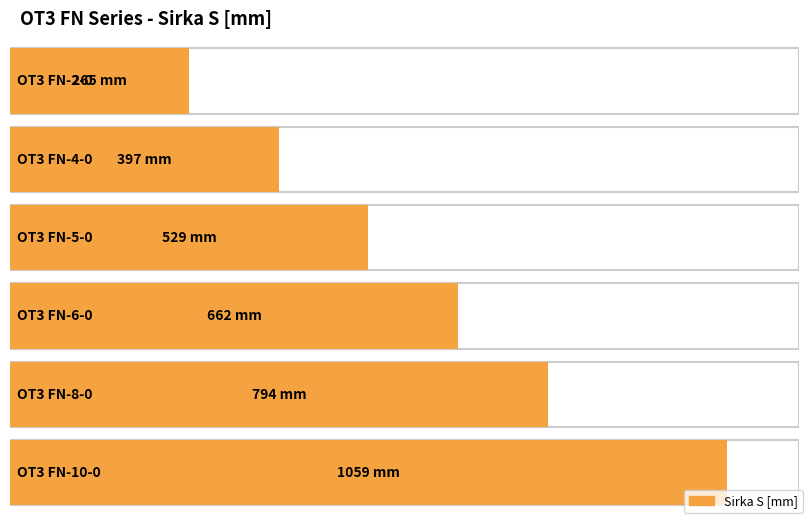

What is the ratio of the value at OT3 FN-4-0 to the value at OT3 FN-2-0?

1.5